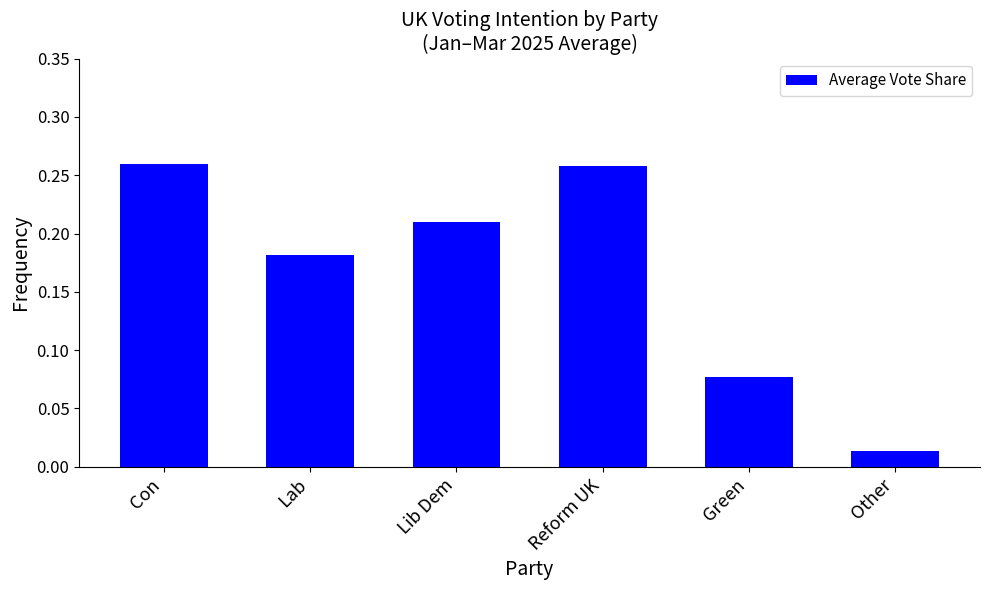

How many data points does each series have?

6